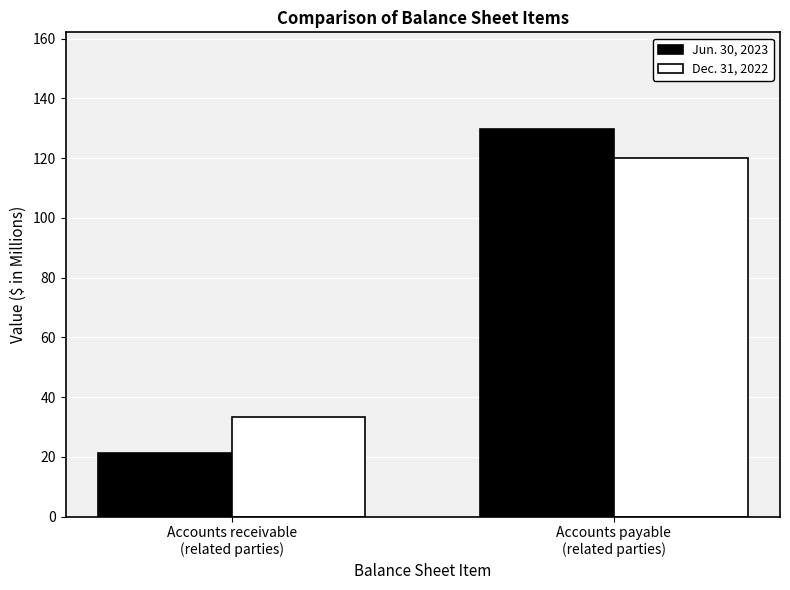

What is the spread (max minus min) of values at Accounts payable
(related parties)?

9.5